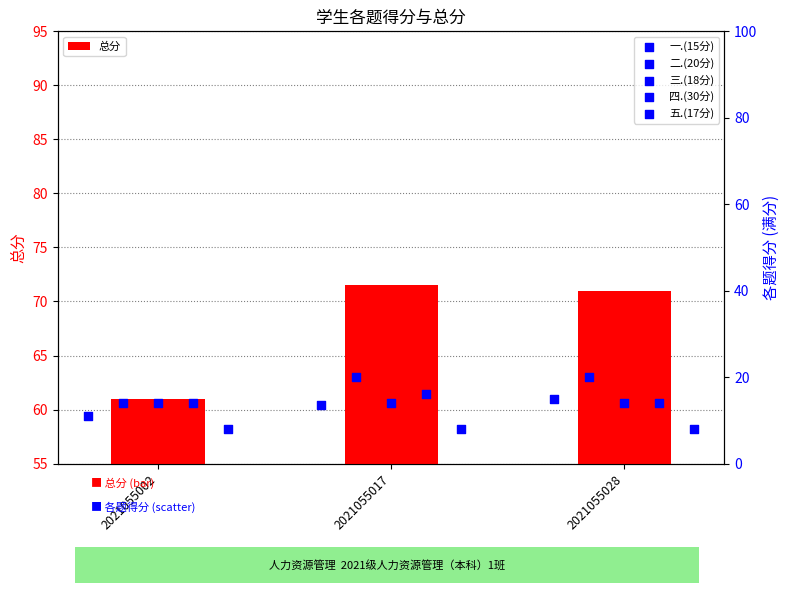

What are all the series names shown in the legend?

总分, 一.(15分), 二.(20分), 三.(18分), 四.(30分), 五.(17分)